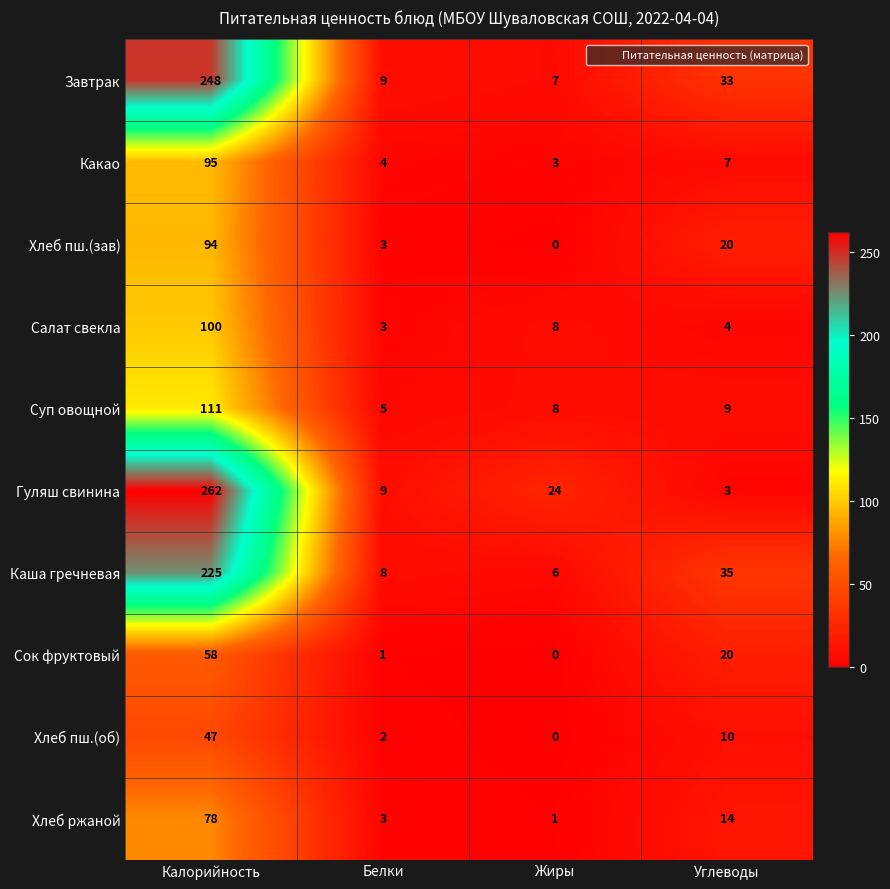

Count the number of categories in the chart.

4